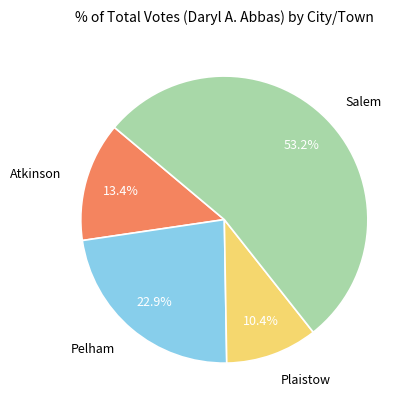

To the nearest percent, what percentage of the pie is Atkinson?

13%